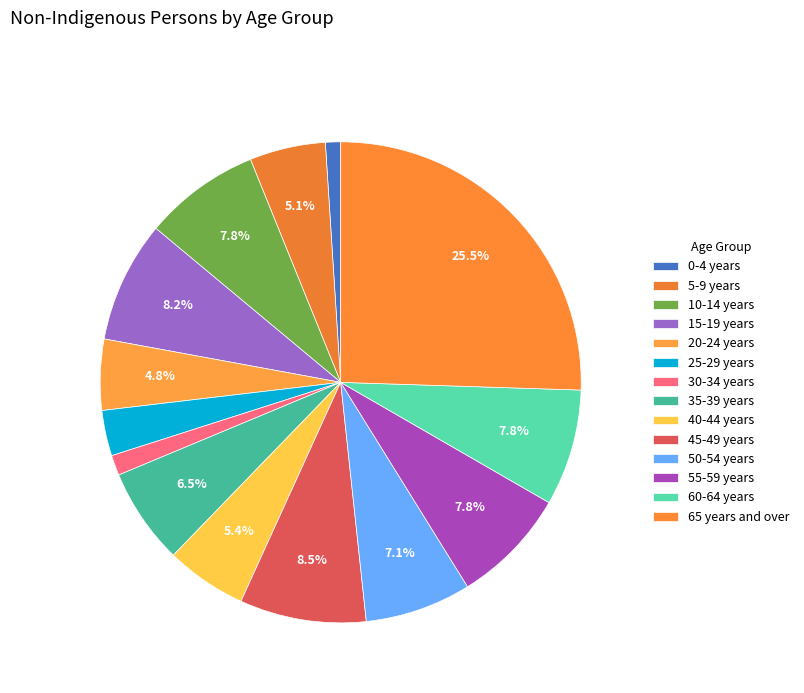

True or false: 50-54 years accounts for 1% of the total.

False